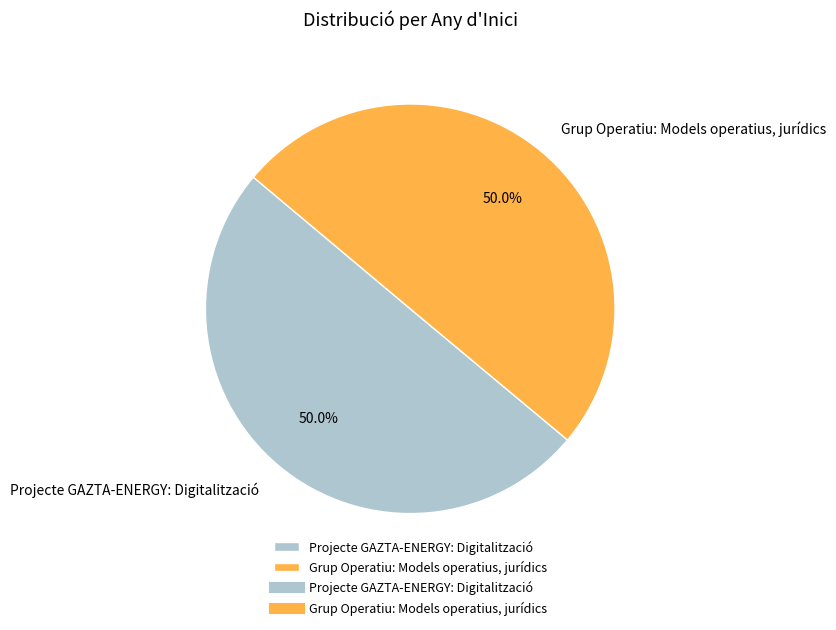

What is the total percentage of Grup Operatiu: Models operatius, jurídics and Projecte GAZTA-ENERGY: Digitalització?

100.0%